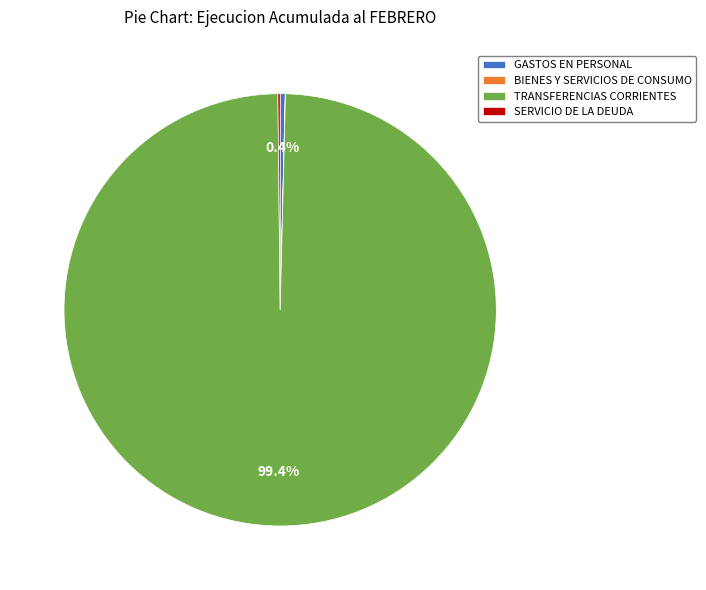

What percentage is NOT represented by TRANSFERENCIAS CORRIENTES?

0.6%